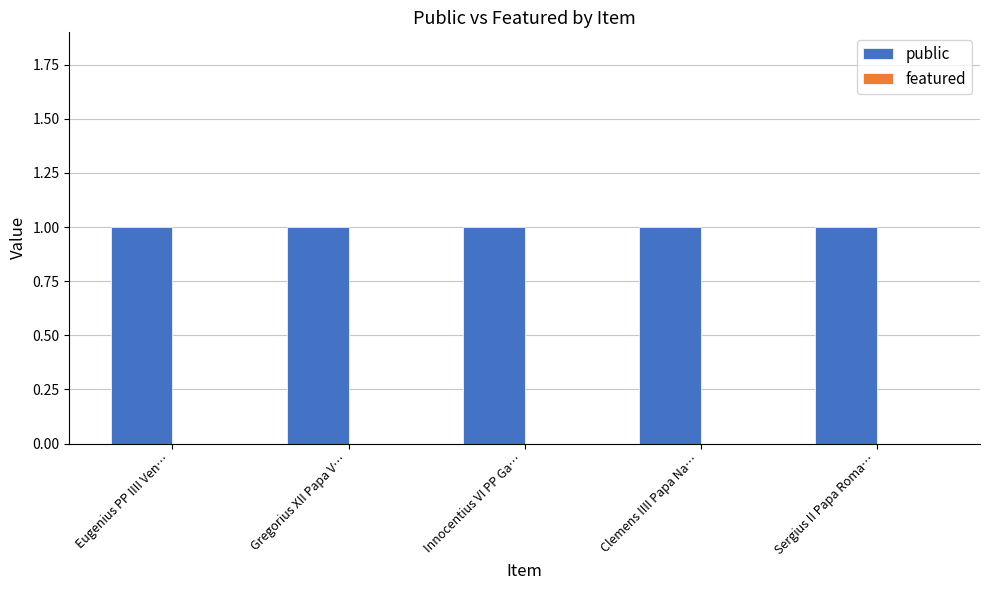

Rank the series at Gregorius XII Papa V… from highest to lowest value.

public, featured